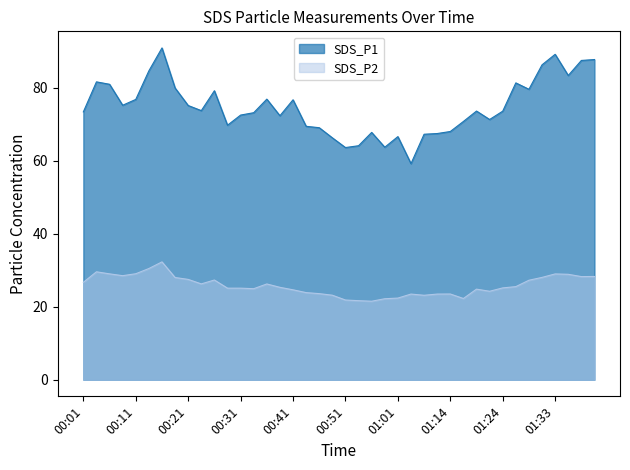

Does the chart have visible grid lines?

No